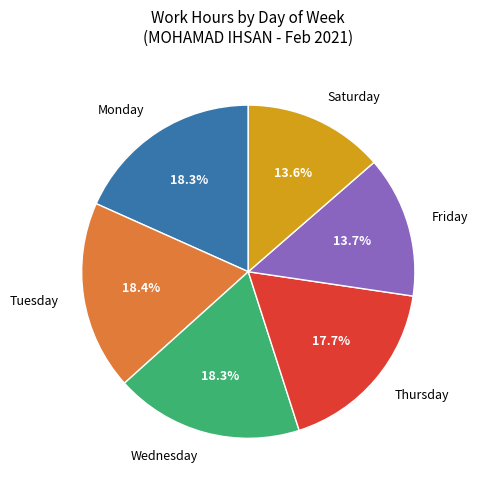

Is there any slice that represents more than half of the pie?

No